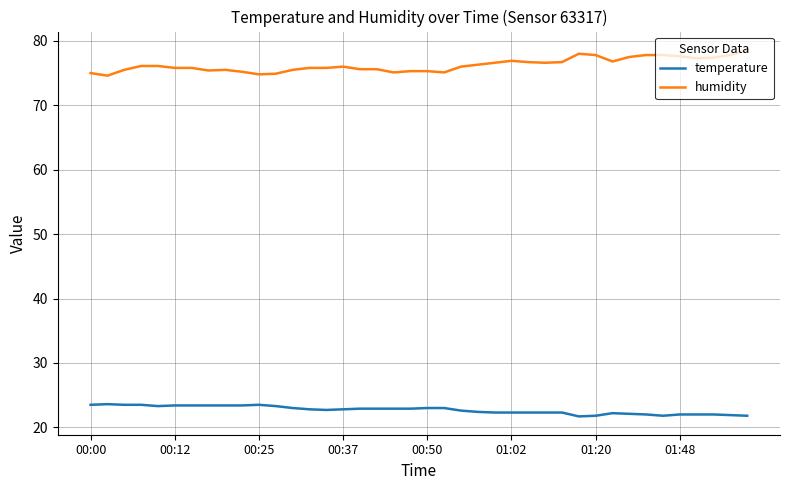

What is the maximum value shown in the chart?

78.6